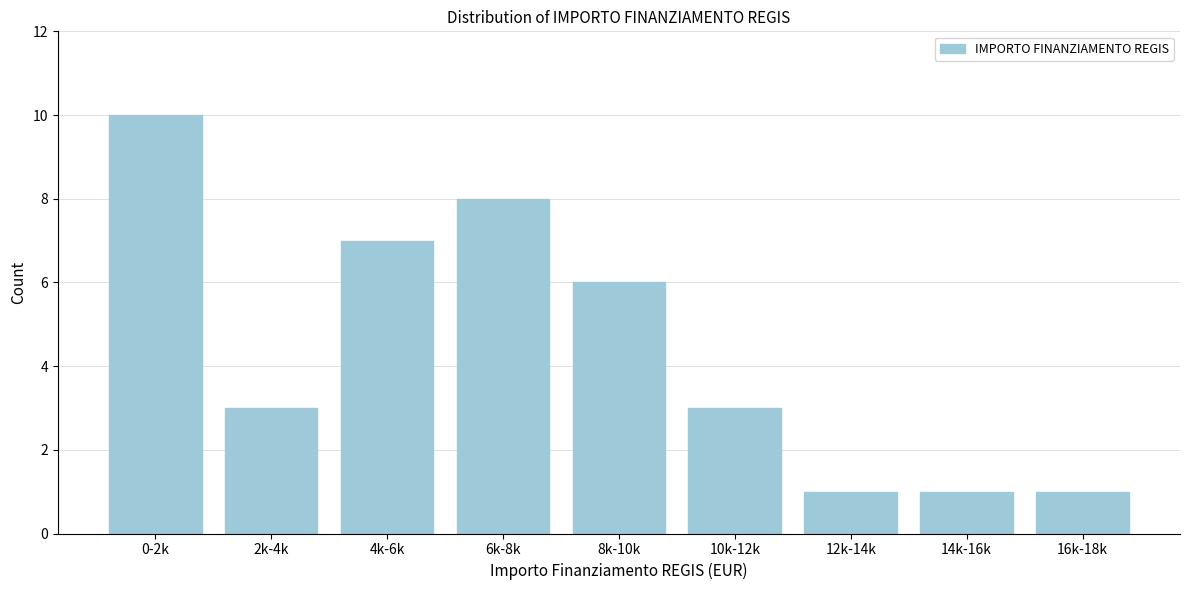

Reading right to left, what are all the values shown in this chart?

1	1	1	3	6	8	7	3	10